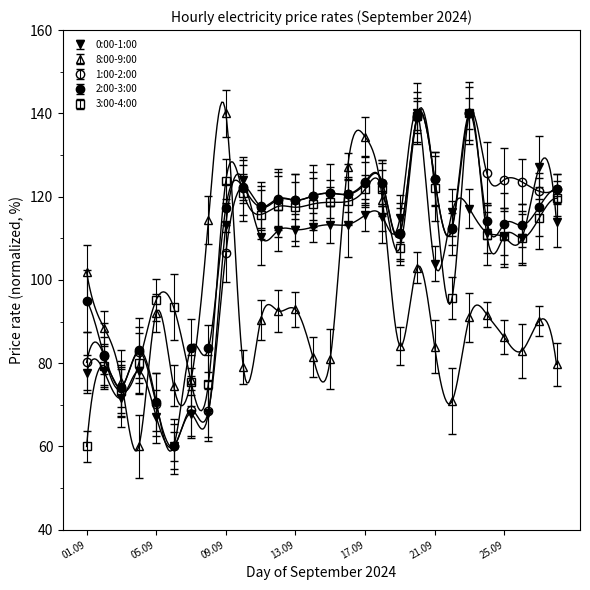

What is the difference between the second highest and minimum values in the 2:00-3:00 series?

79.1